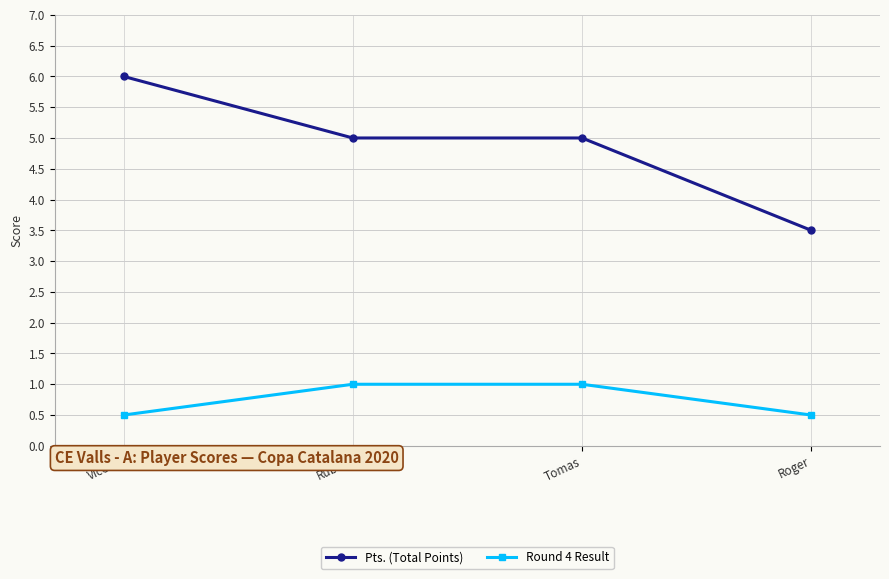

What is the sum of all Pts. (Total Points) values?

19.5